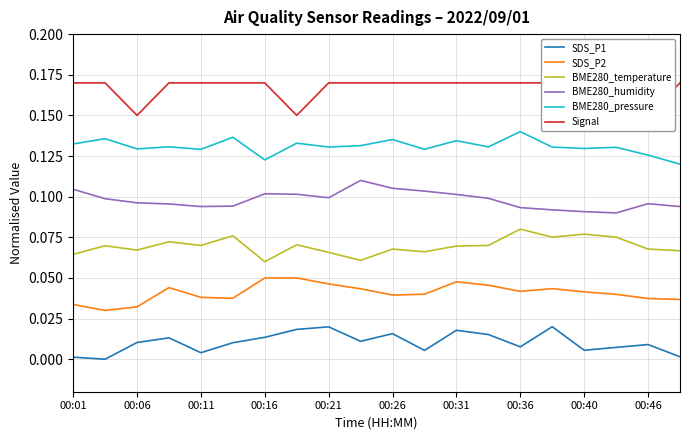

List the series in order of their peak value, highest first.

Signal, BME280_pressure, BME280_humidity, BME280_temperature, SDS_P2, SDS_P1